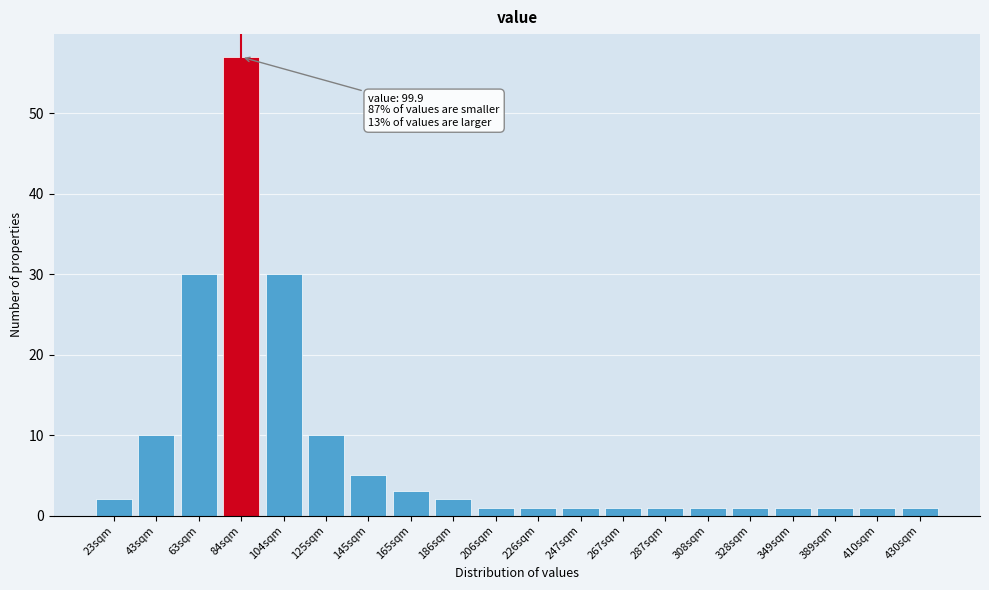

Reading right to left, what are all the values shown in this chart?

1	1	1	1	1	1	1	1	1	1	1	2	3	5	10	30	57	30	10	2